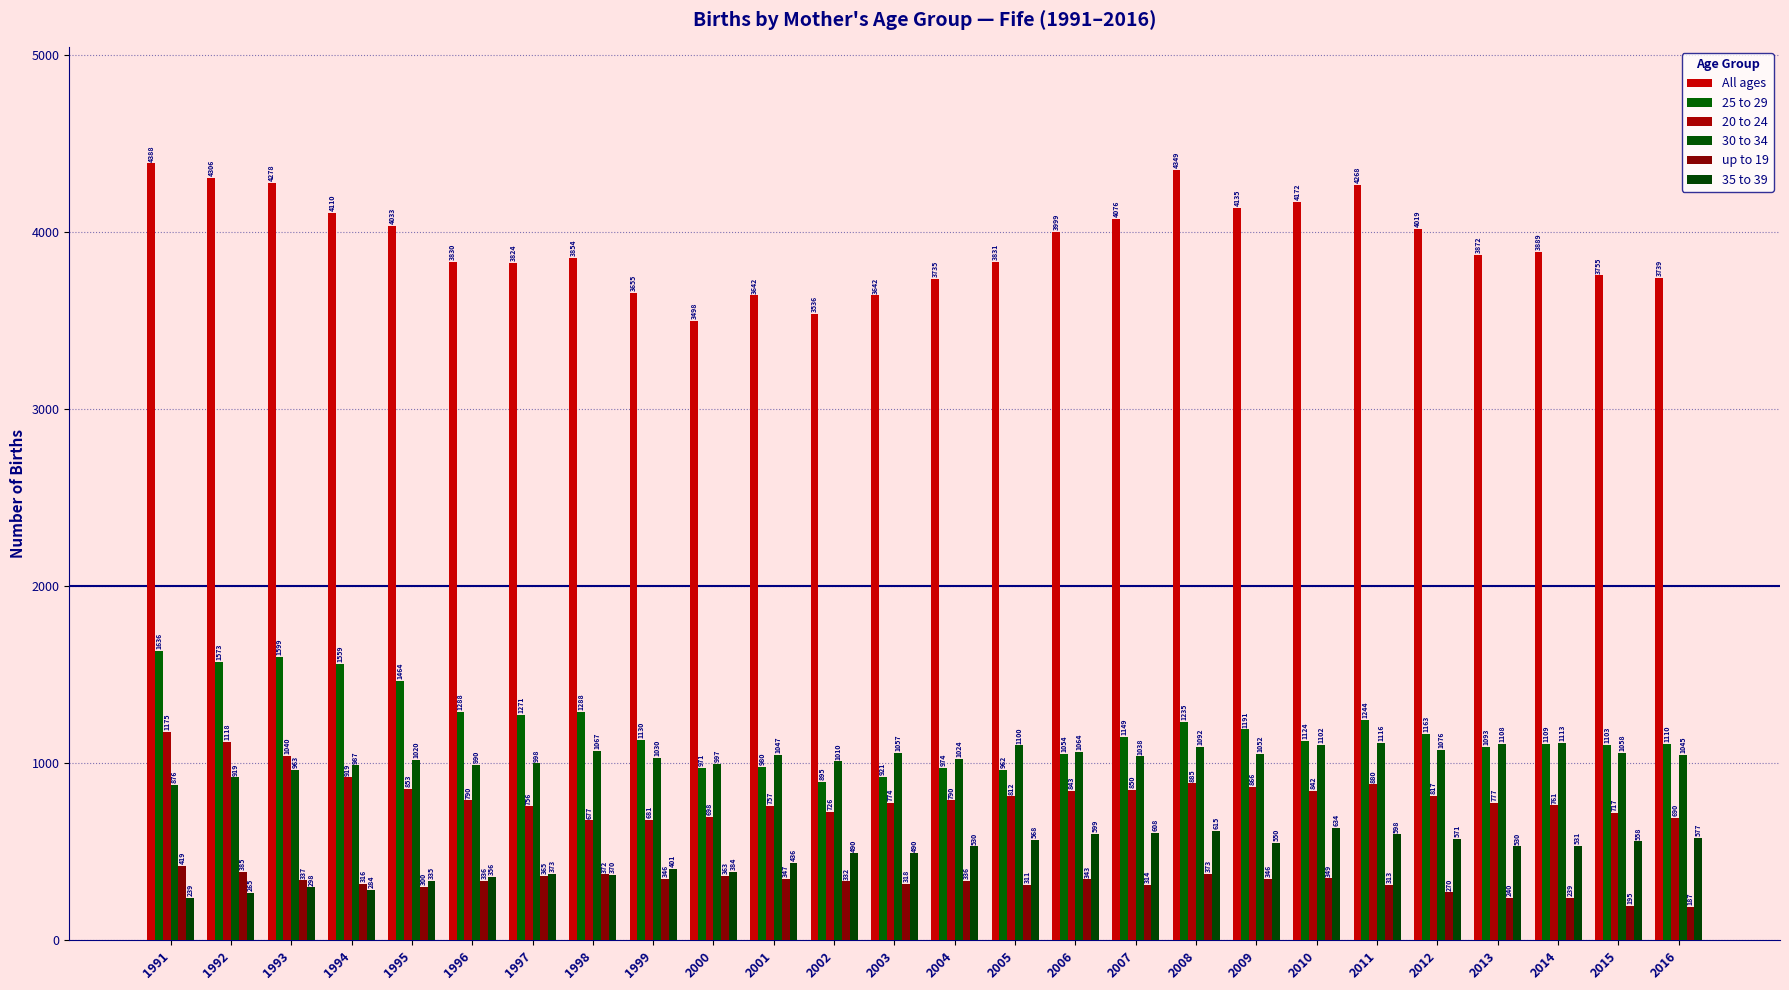

Which category has the lowest value in the 30 to 34 series?

1991